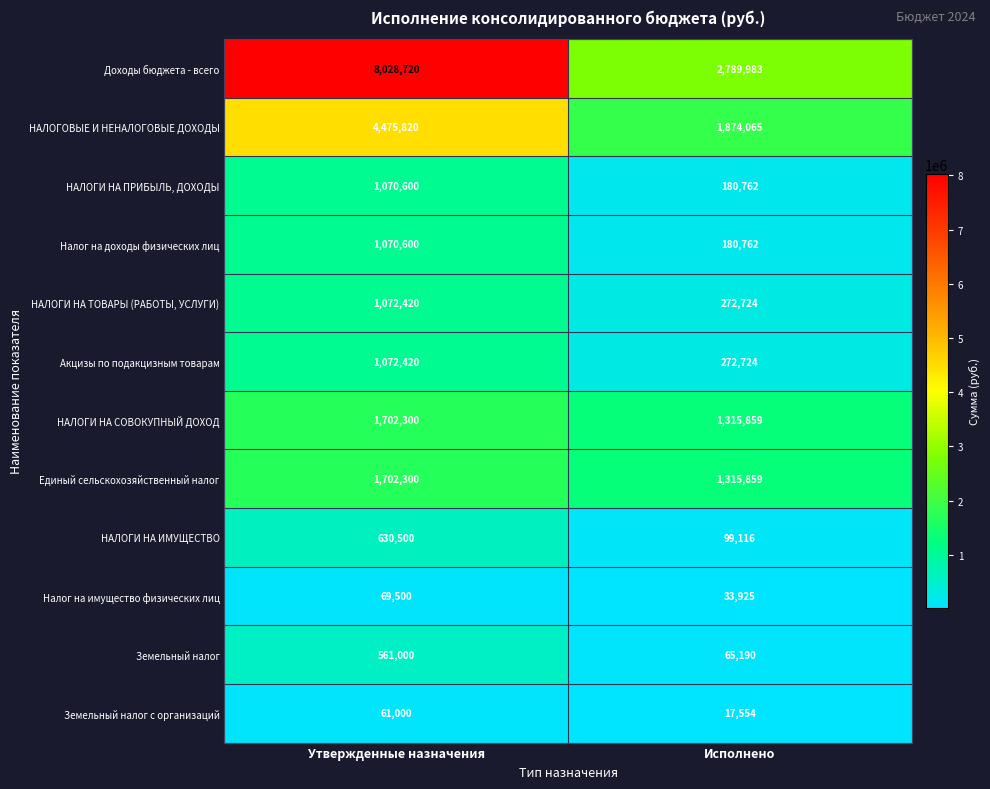

Reading left to right, list all the values displayed in this chart.

Доходы бюджета - всего: 8028720	2789983
НАЛОГОВЫЕ И НЕНАЛОГОВЫЕ ДОХОДЫ: 4475820	1874065
НАЛОГИ НА ПРИБЫЛЬ, ДОХОДЫ: 1070600	180762
Налог на доходы физических лиц: 1070600	180762
НАЛОГИ НА ТОВАРЫ (РАБОТЫ, УСЛУГИ): 1072420	272724
Акцизы по подакцизным товарам: 1072420	272724
НАЛОГИ НА СОВОКУПНЫЙ ДОХОД: 1702300	1315859
Единый сельскохозяйственный налог: 1702300	1315859
НАЛОГИ НА ИМУЩЕСТВО: 630500	99116
Налог на имущество физических лиц: 69500	33925
Земельный налог: 561000	65190
Земельный налог с организаций: 61000	17554